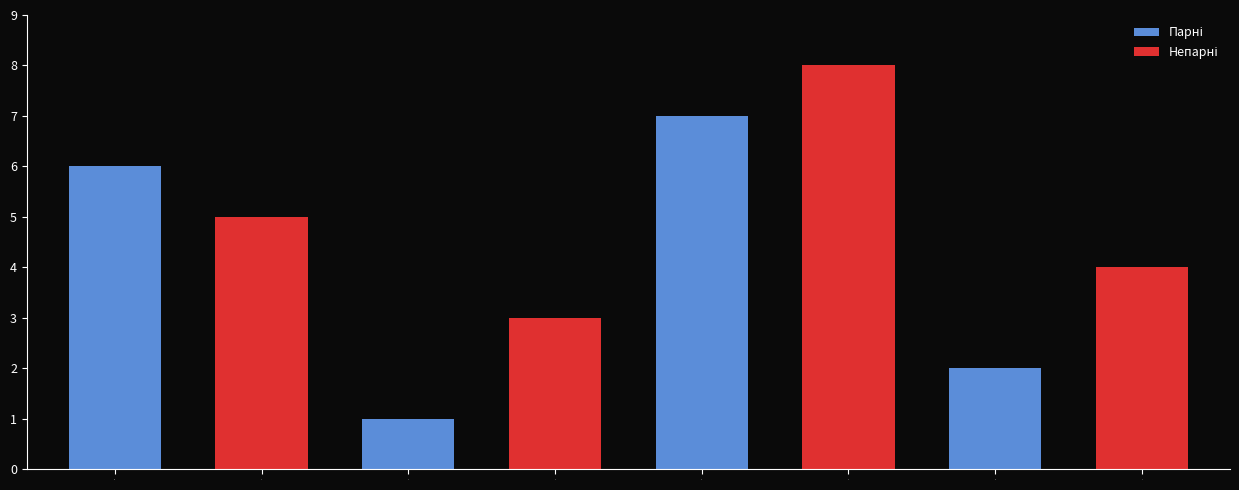

What is the value of the 3rd bar from the left?

1